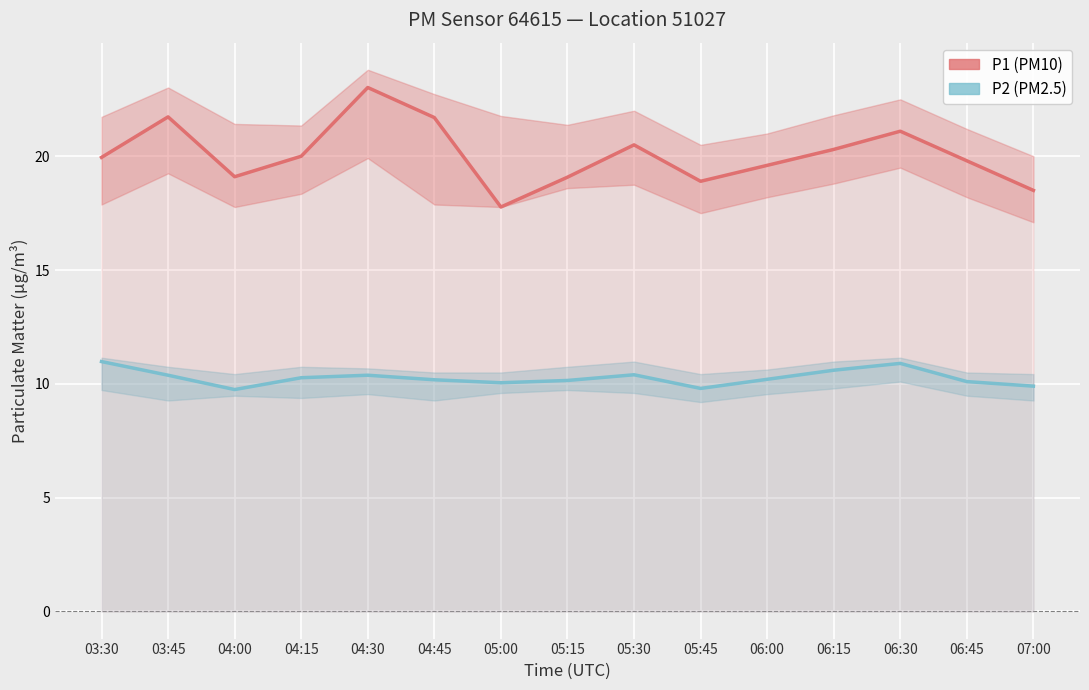

At which label does P1 reach its minimum?

05:00